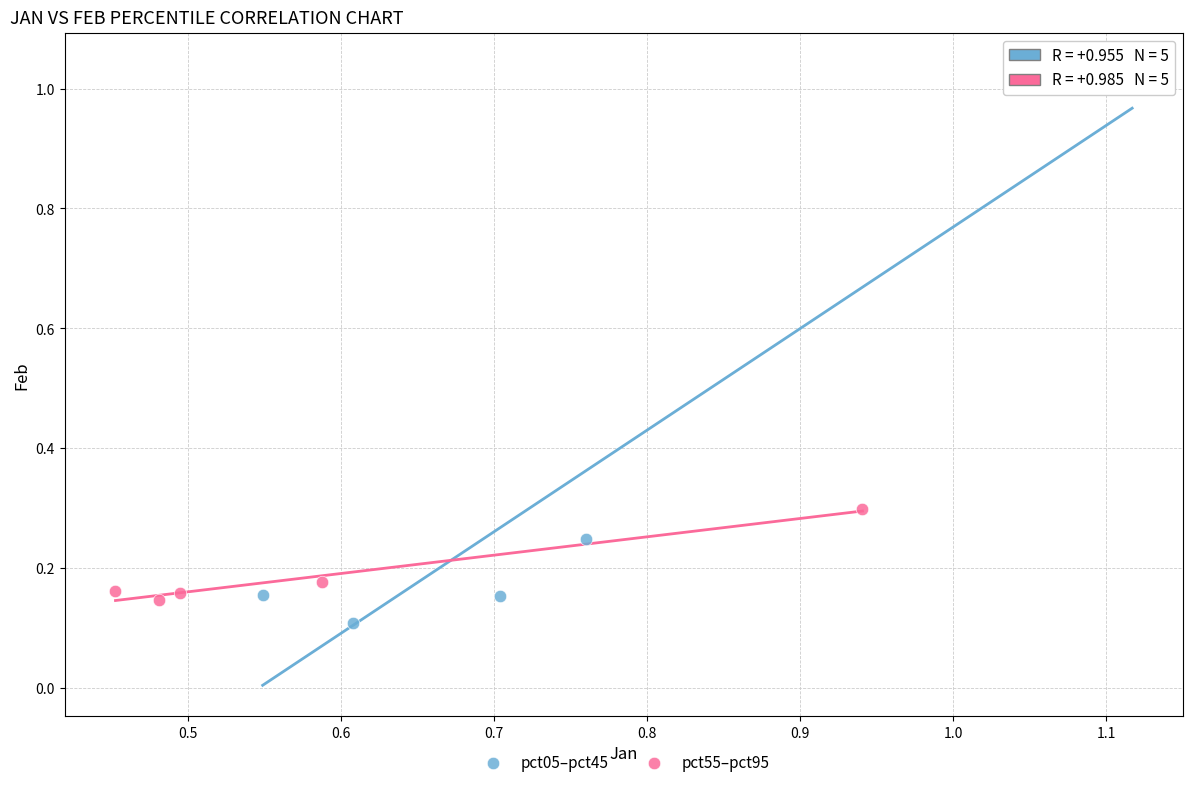

Which series contains the lowest Y value?

pct05–pct45